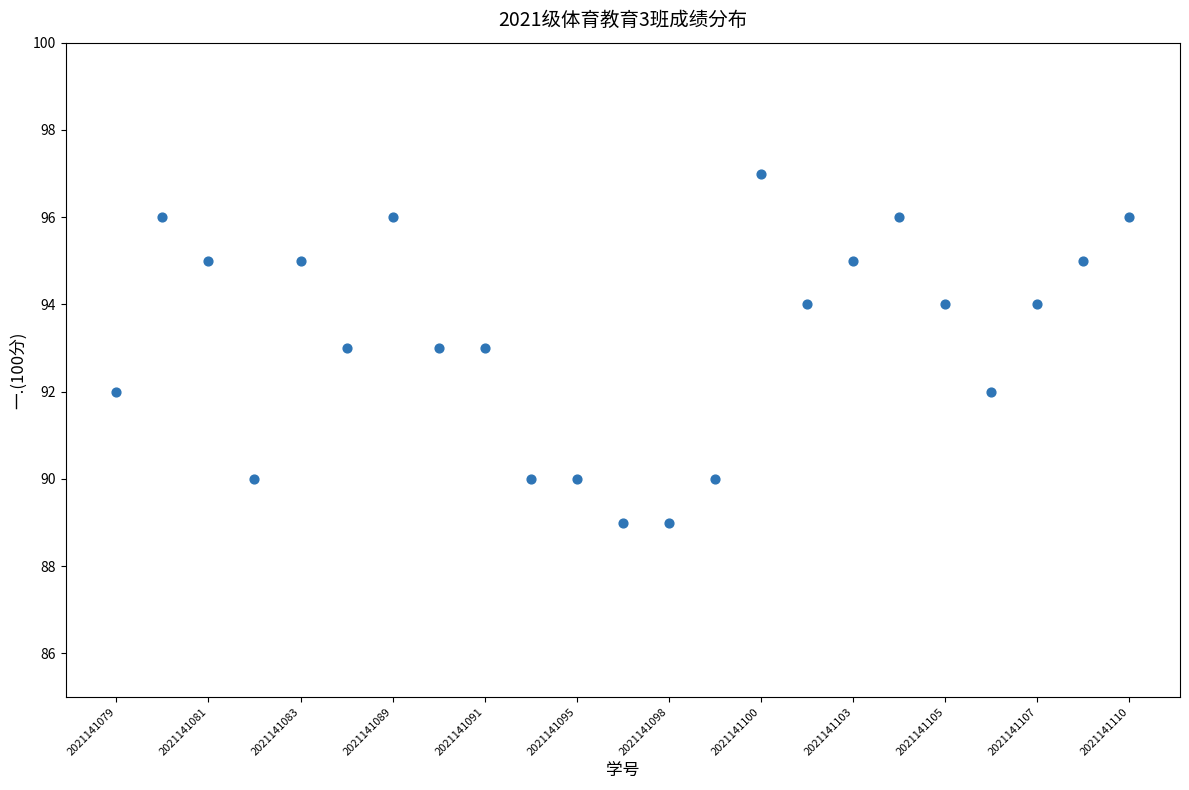

What is the range of Y values (max minus min)?

8